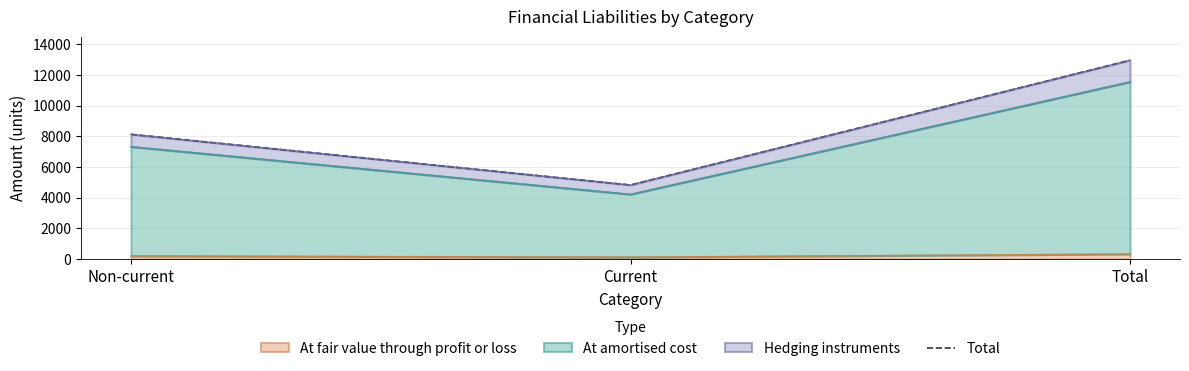

Reading left to right, what are all the values shown in this chart?

8136	4831	12967